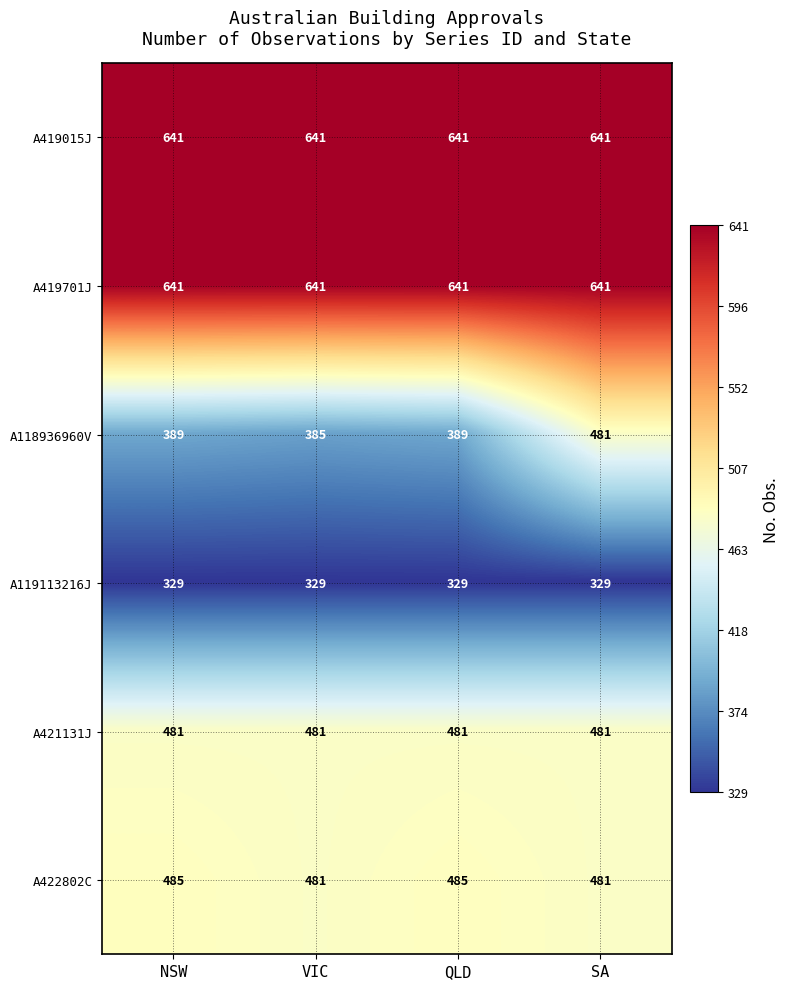

The value of A419701J at SA is 978. True or false?

False